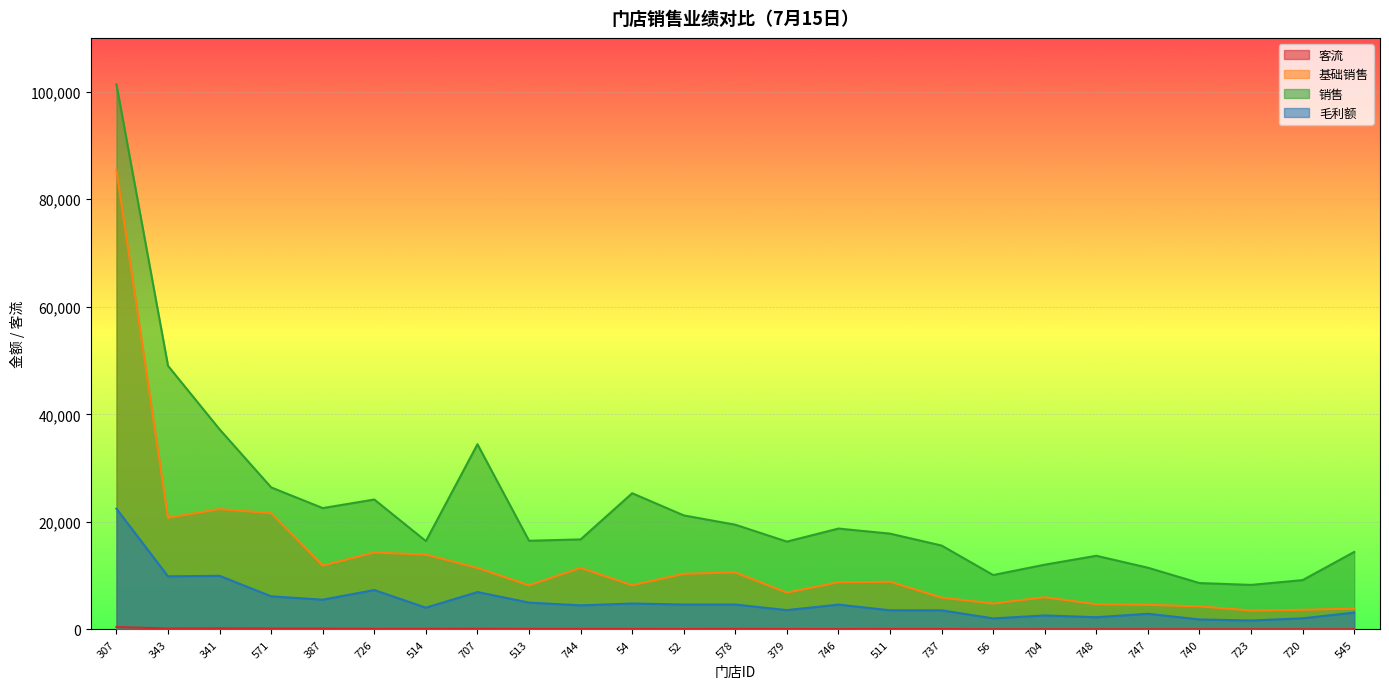

Which category has the lowest value in the 毛利额 series?

723